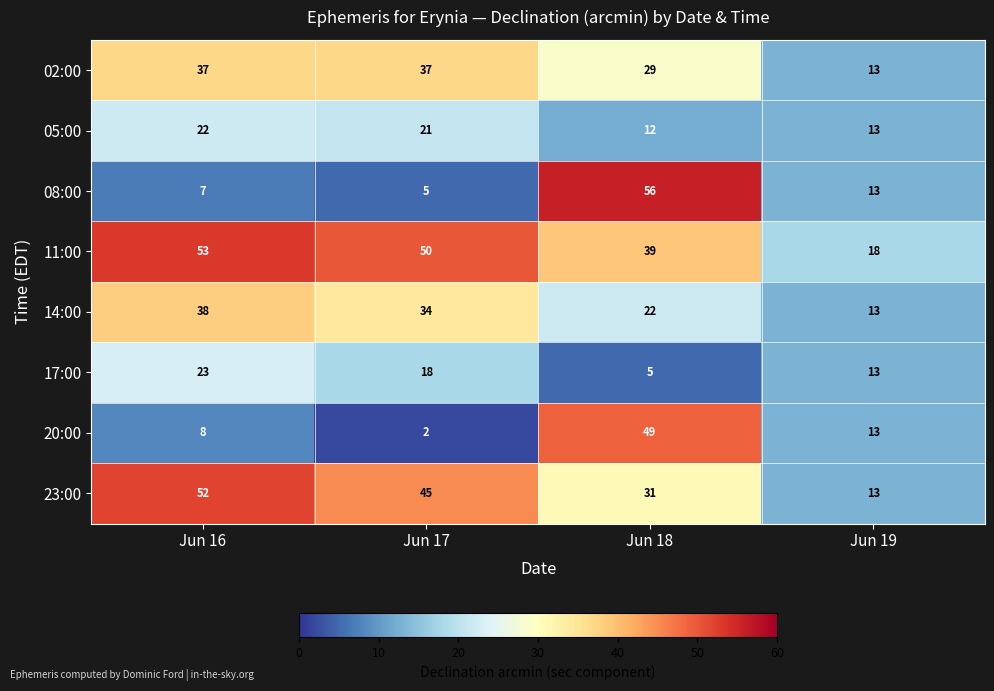

How many data points in 08:00 are less than 13?

2